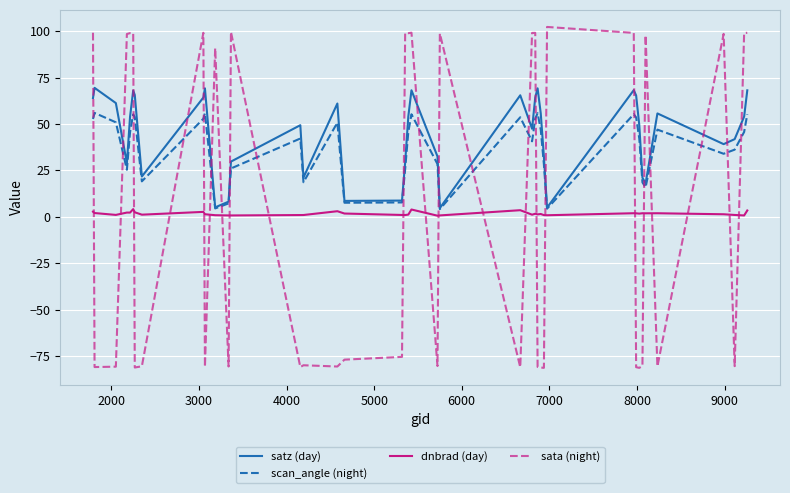

What is the difference between the second highest and minimum values in the sata (night) series?

181.0